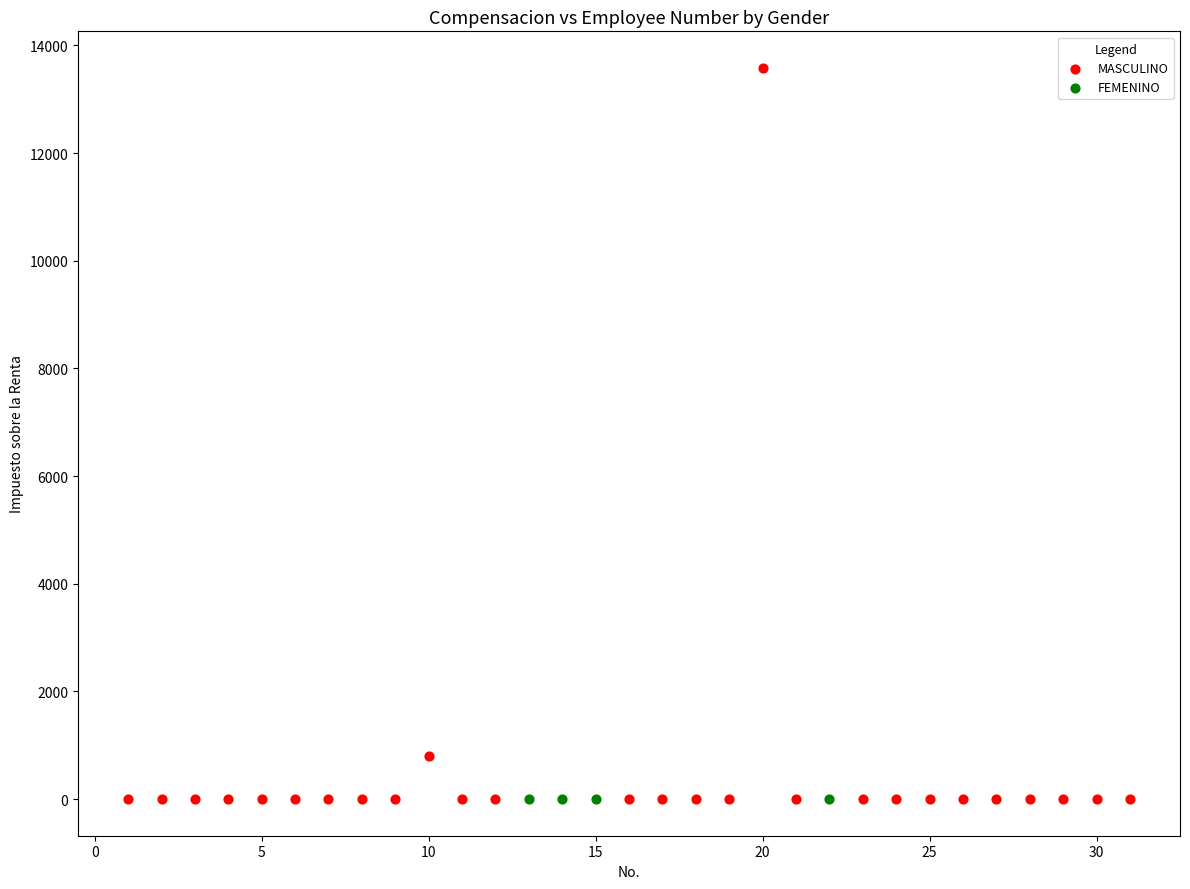

Which series contains the highest Y value?

MASCULINO